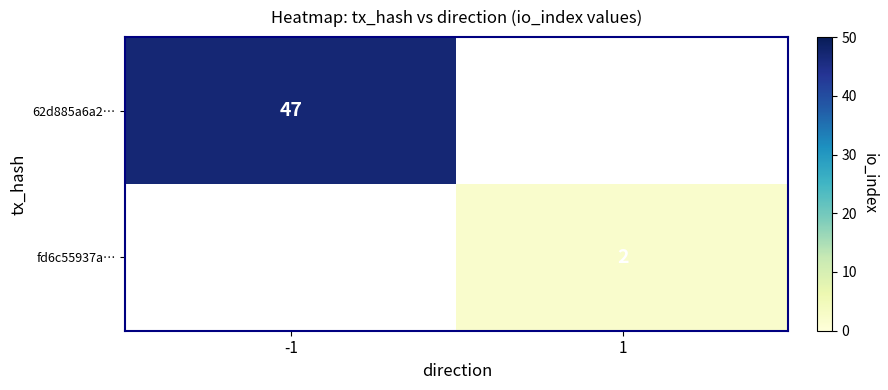

Is it true that 62d885a6a2… equals 19 at -1?

False